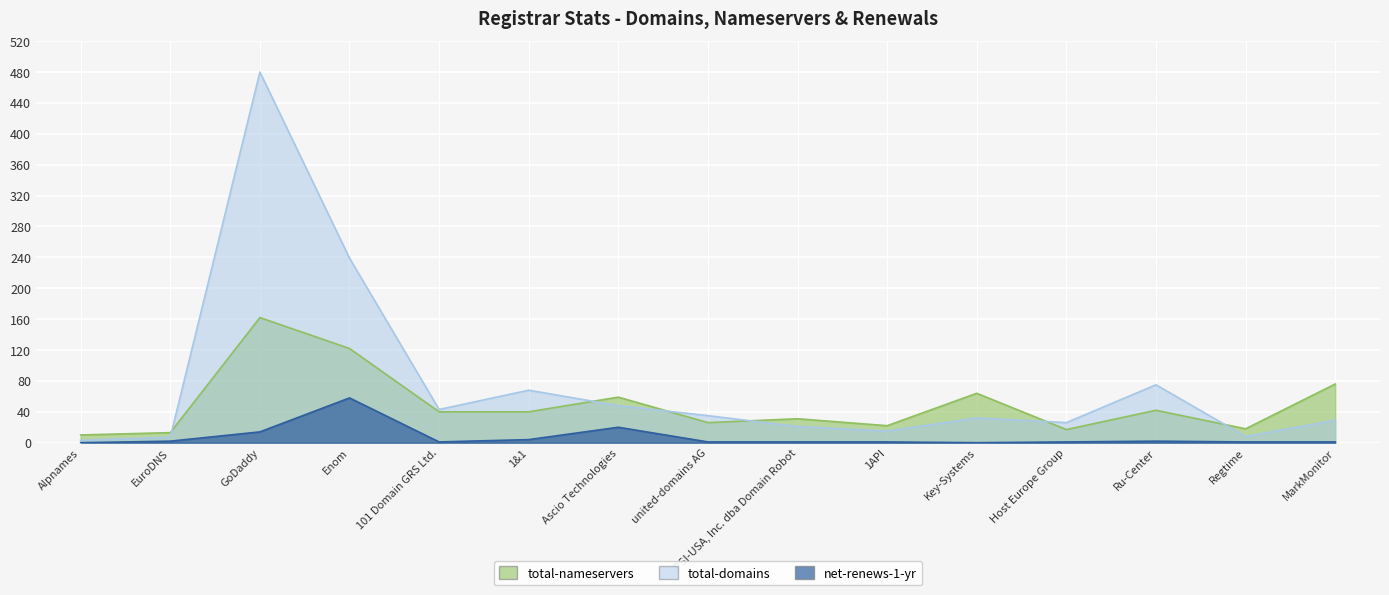

Is the value of total-domains at PSI-USA, Inc. dba Domain Robot greater than the value of total-nameservers at MarkMonitor?

No